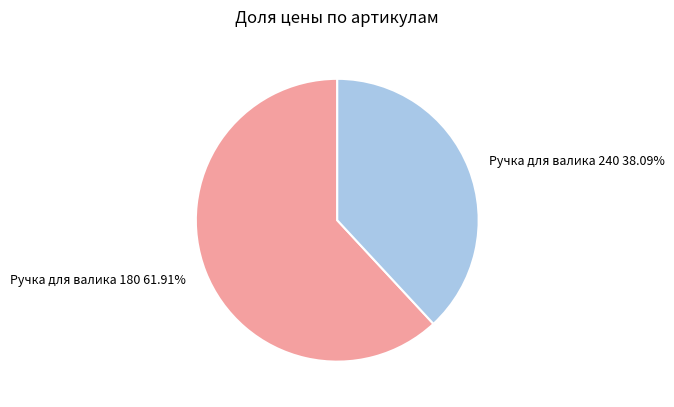

Is there any slice that represents more than half of the pie?

Yes